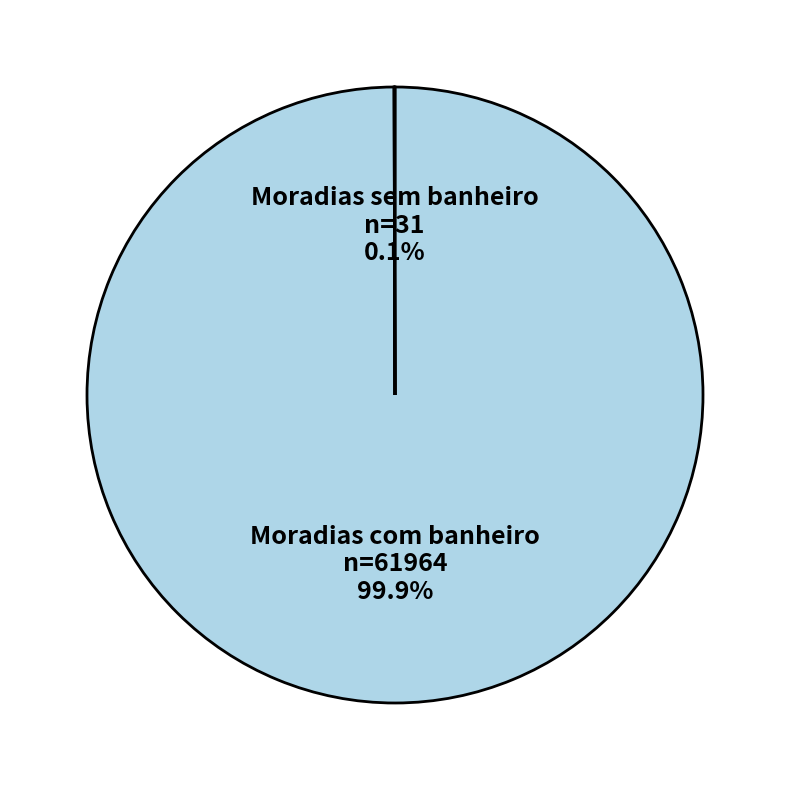

What portion of the pie excludes Moradias com banheiro?

0.1%